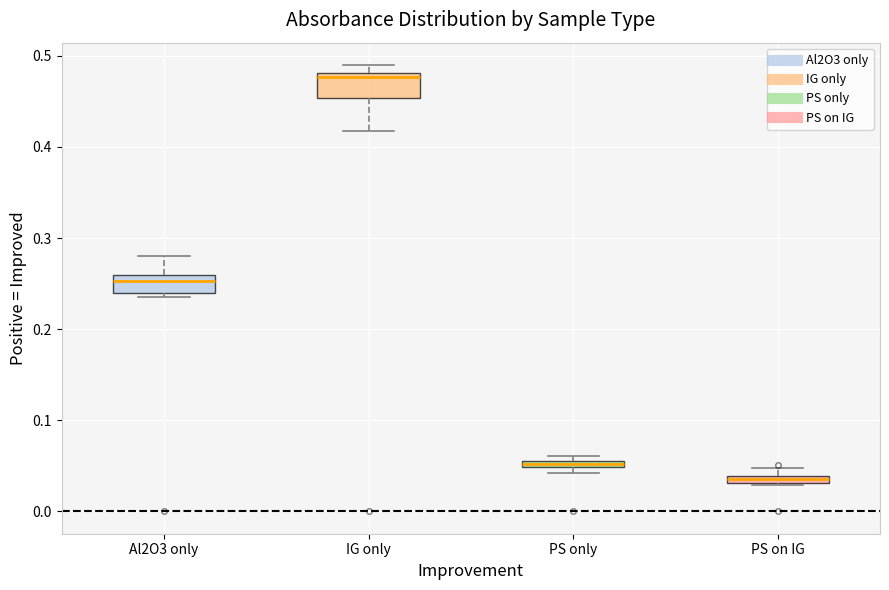

Where is the upper edge of the box for PS only on the y-axis? The values are not printed on the chart, so give them approximately, as read against the axis.

0.06